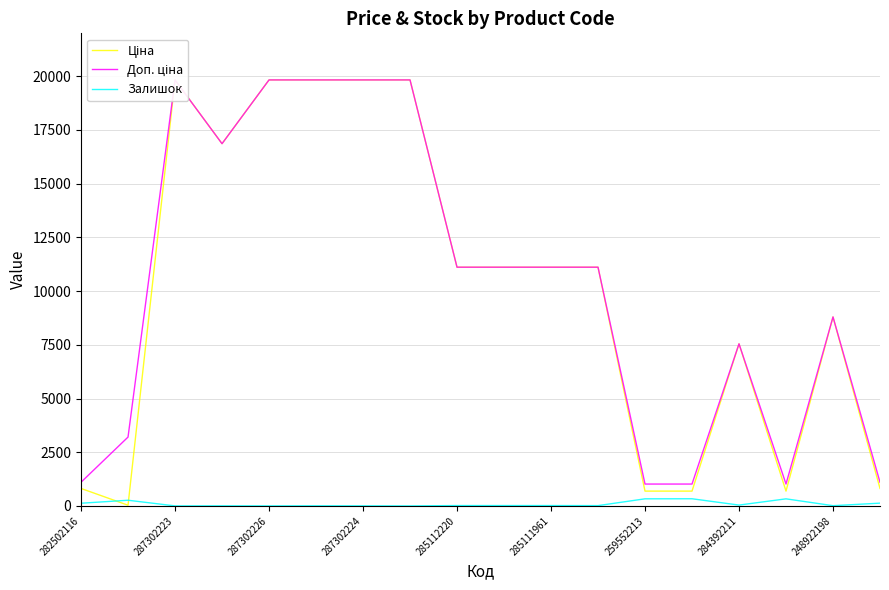

The Залишок series shows 1 at 287302226. True or false?

True